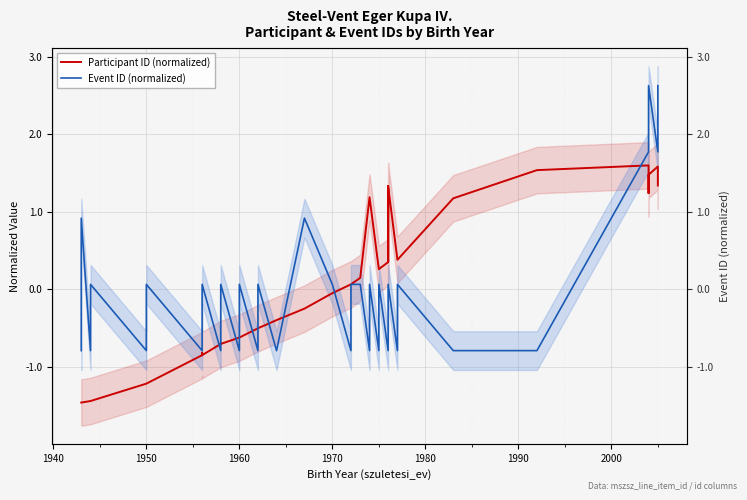

What is the difference between the maximum and second lowest values in the Participant ID (normalized) series?

3.1